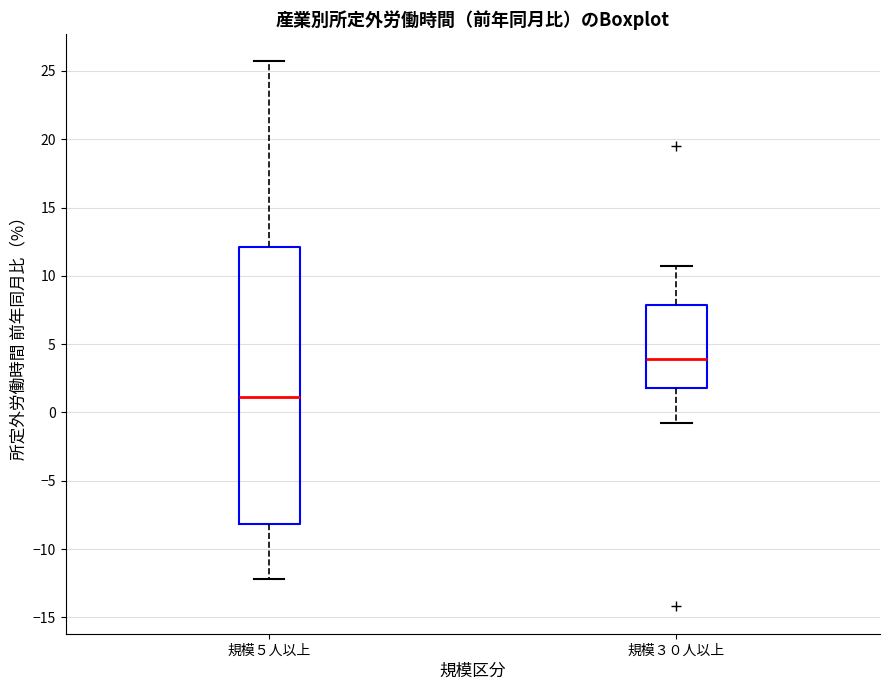

Which box has the lowest median line?

規模５人以上